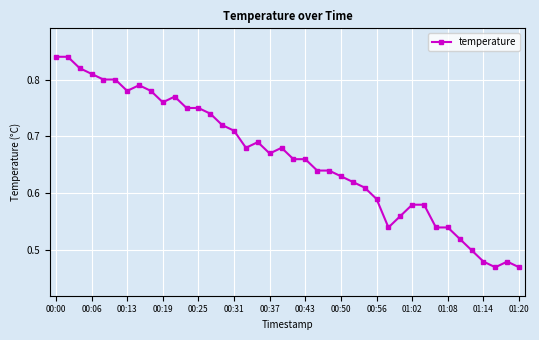

Count the values in the range 0 to 1.

40